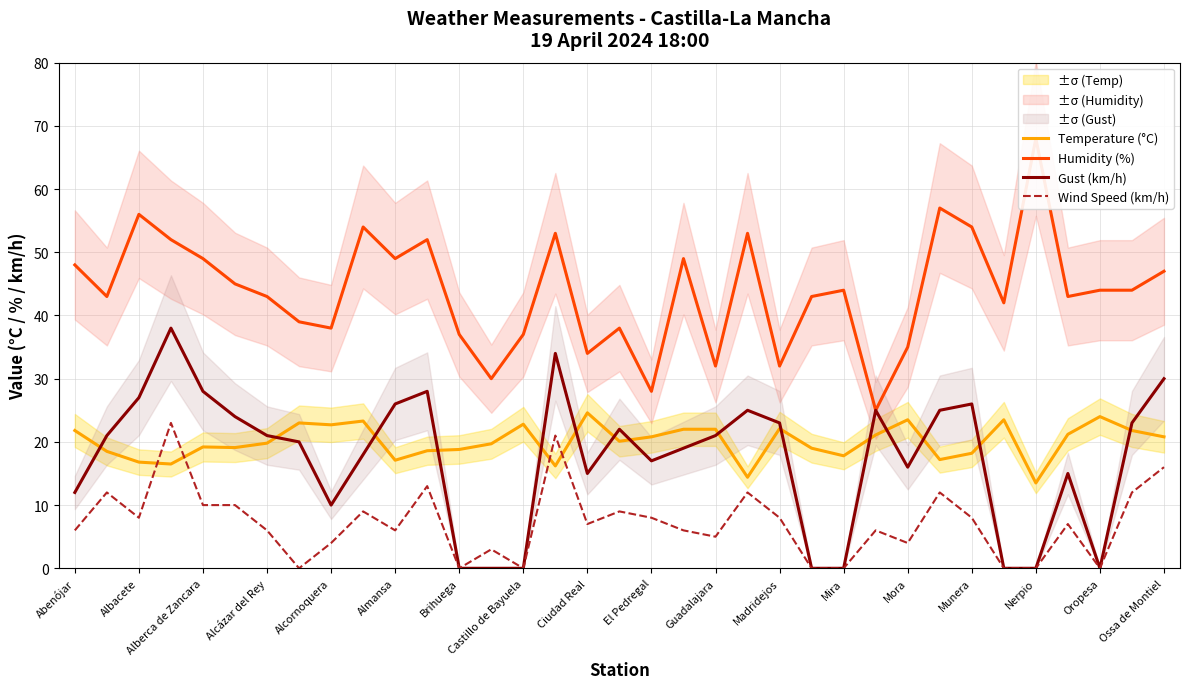

How many data points in Temperature (°C) are less than 20?

17